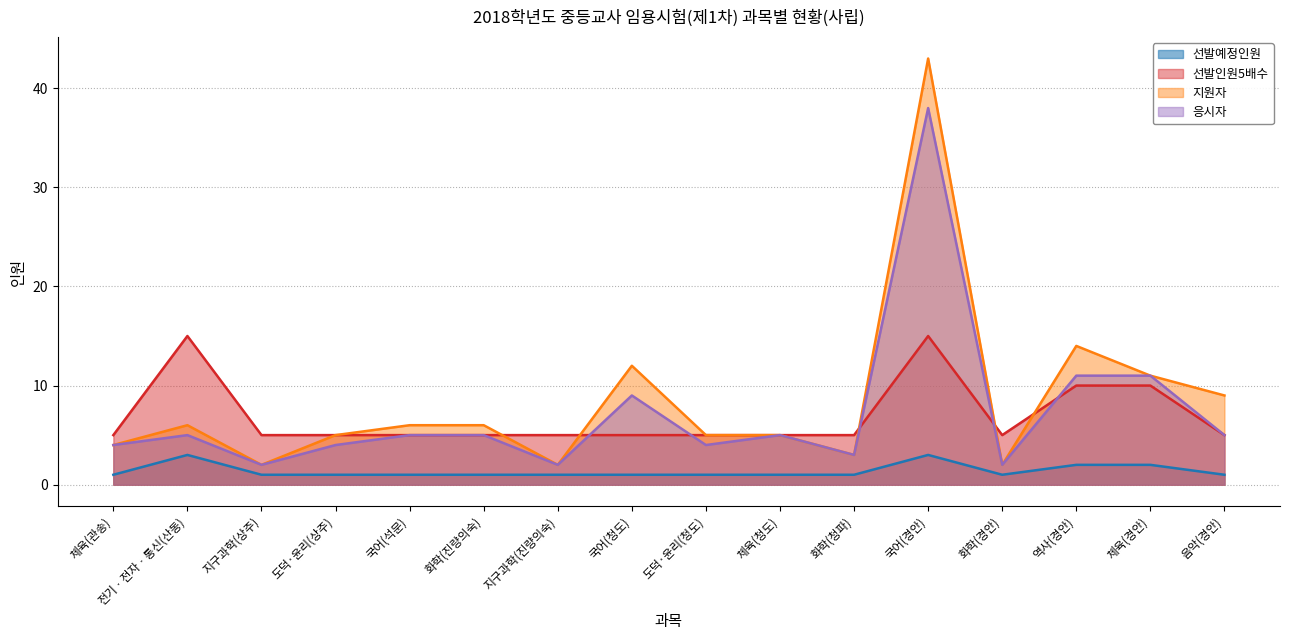

Where is the first local minimum for 선발예정인원?

화학(경안)